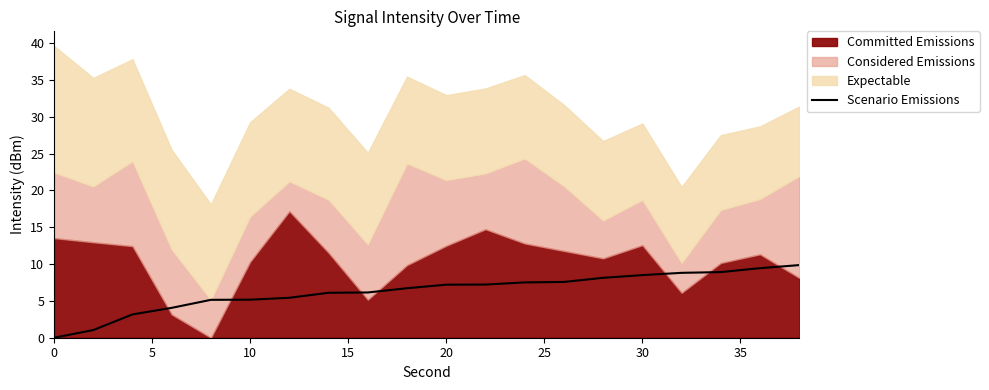

Reading left to right, what are all the values shown in this chart?

0.0	1.0	3.2	4.1	5.1	5.2	5.4	6.1	6.1	6.7	7.2	7.2	7.5	7.6	8.1	8.5	8.8	8.9	9.4	9.9